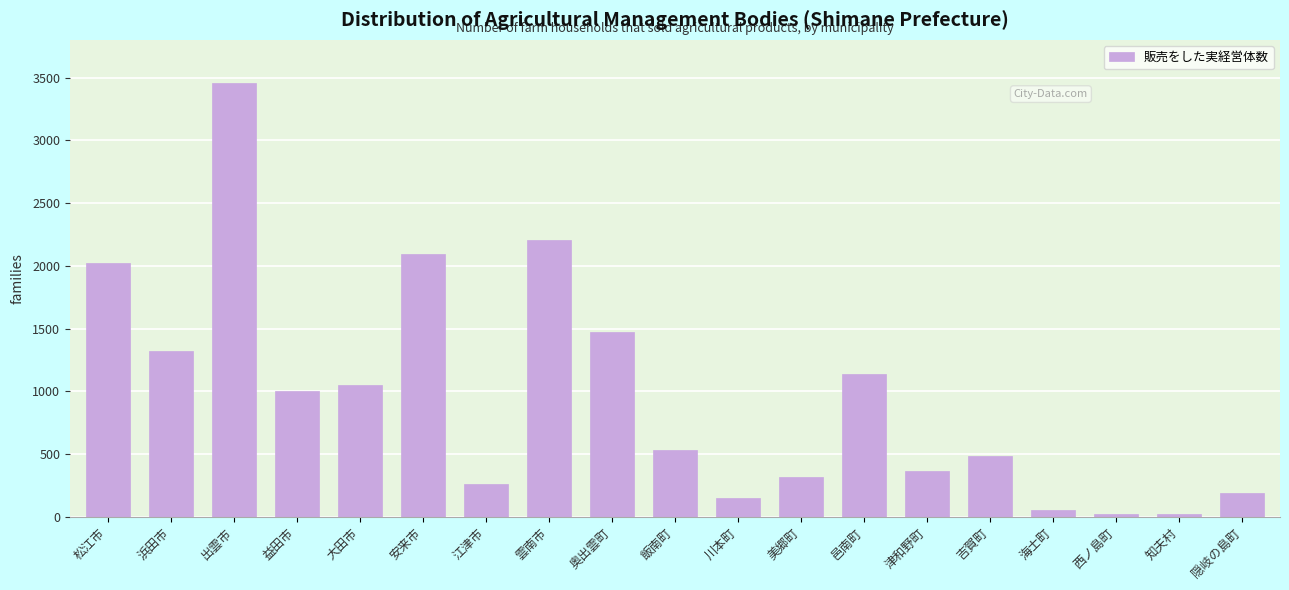

Which label corresponds to the largest value in the chart?

出雲市